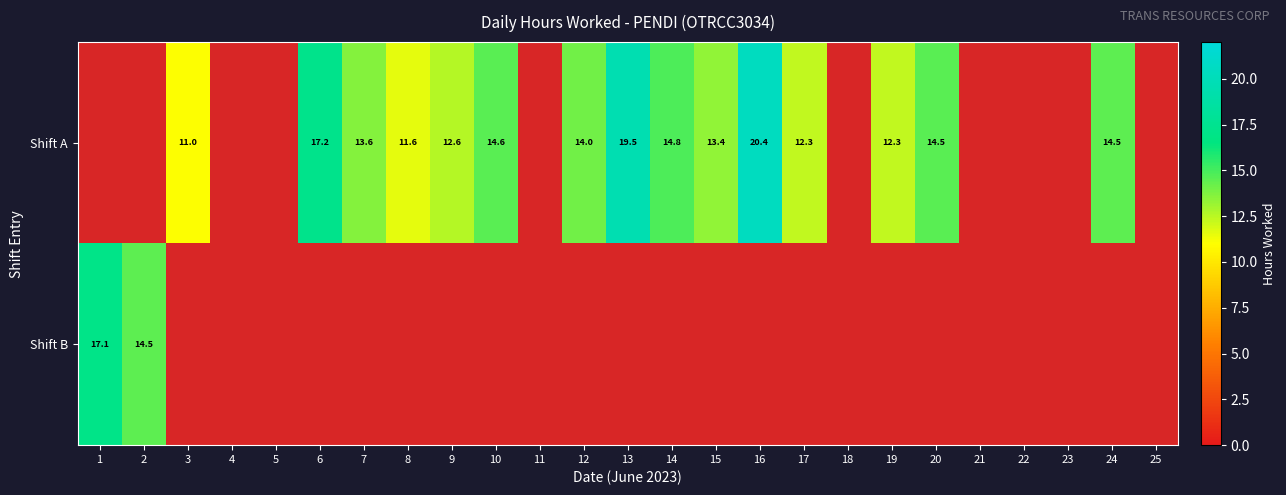

Which series has the widest spread of values?

Shift B